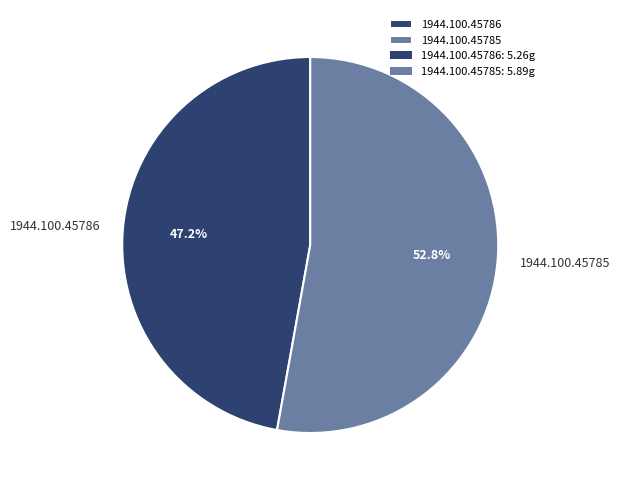

What percentage do 1944.100.45786 and 1944.100.45785 together represent?

100.0%